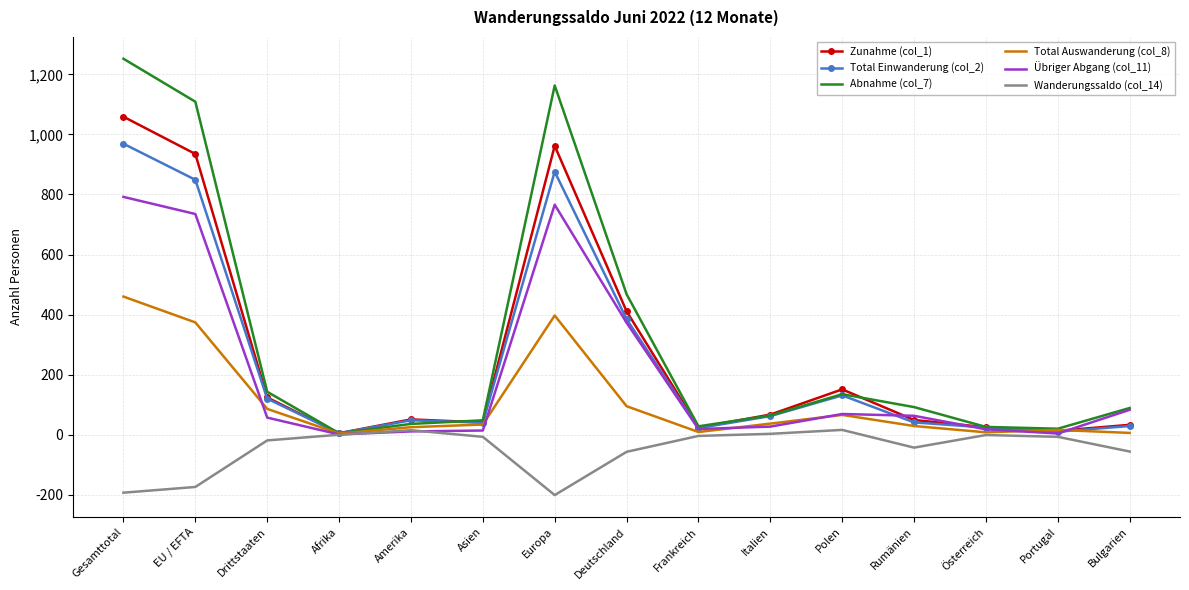

What is the difference between the Total Einwanderung (col_2) values at Portugal and Drittstaaten?

110